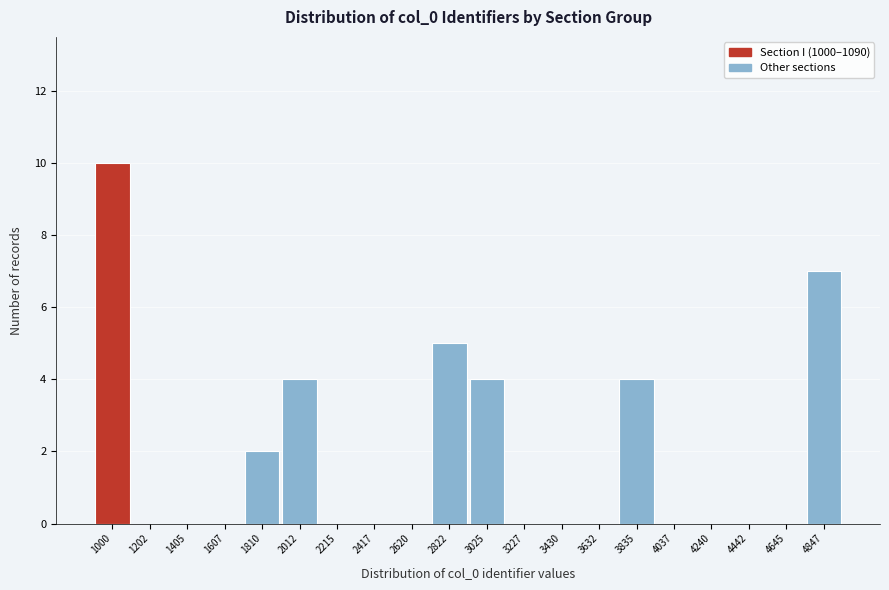

Reading right to left, extract all data points from this chart.

4847=7	4645=0	4442=0	4240=0	4037=0	3835=4	3632=0	3430=0	3227=0	3025=4	2822=5	2620=0	2417=0	2215=0	2012=4	1810=2	1607=0	1405=0	1202=0	1000=10